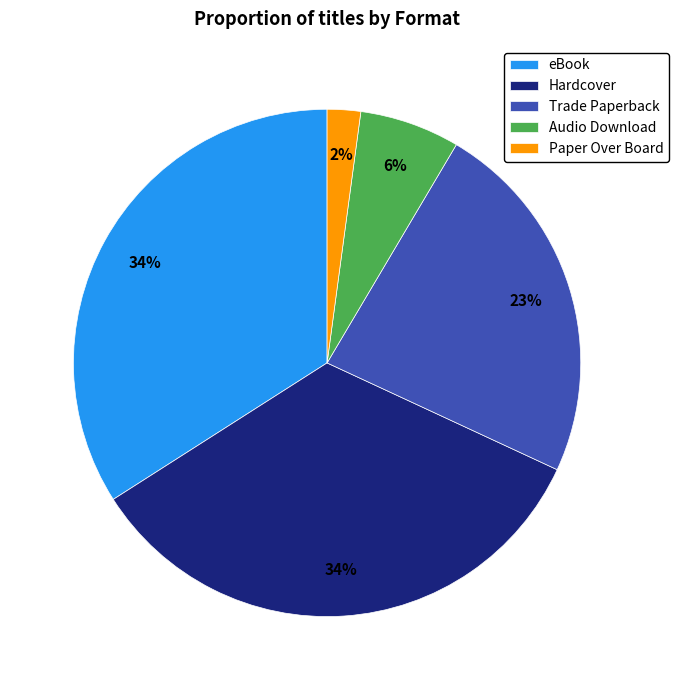

Which slice is the smallest?

Paper Over Board